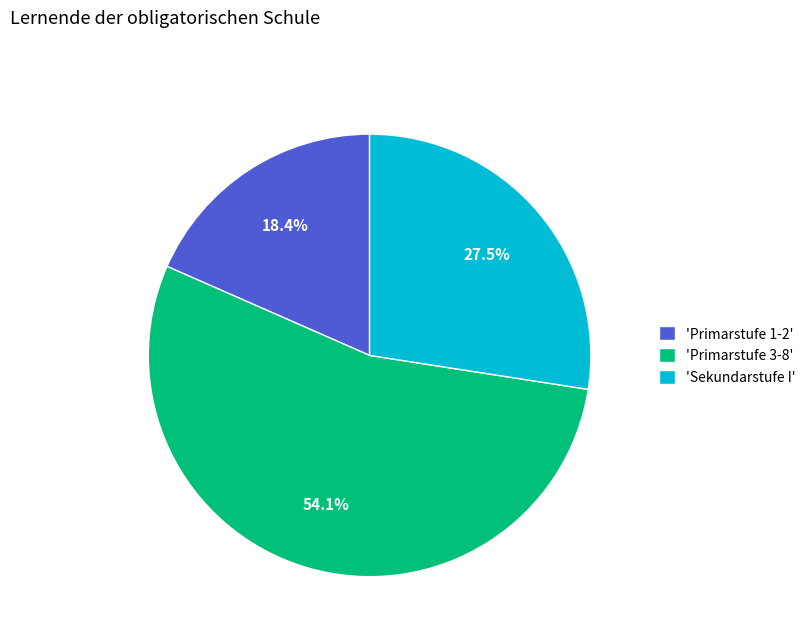

To the nearest percent, what is the difference between the largest and smallest slice percentages?

36%